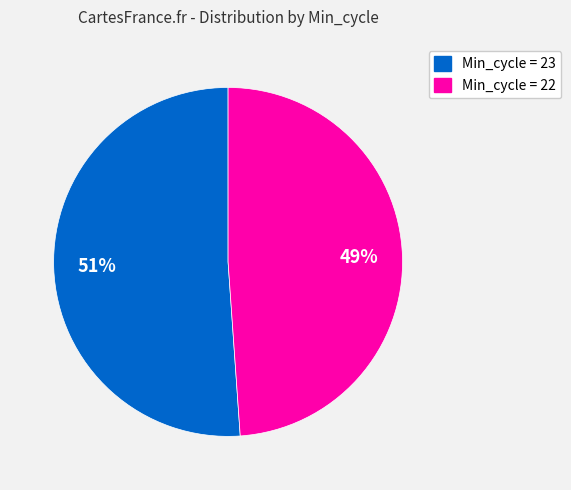

To the nearest percent, what is the difference between the largest and smallest slice percentages?

2%